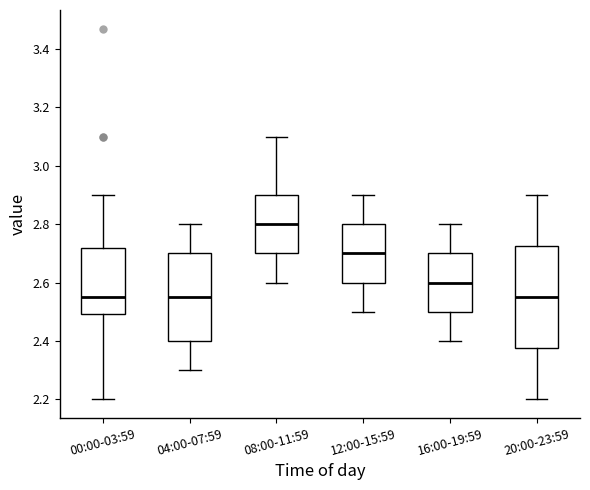

Reading left to right, read every box against the y-axis: the position of its median line, the range the box covers, and the ends of its whiskers. The values are not printed on the chart, so give them approximately, as read against the axis.

00:00-03:59: median 2.56, box 2.50 to 2.72, whiskers 2.20 to 2.90
04:00-07:59: median 2.56, box 2.40 to 2.70, whiskers 2.30 to 2.80
08:00-11:59: median 2.80, box 2.70 to 2.90, whiskers 2.60 to 3.10
12:00-15:59: median 2.70, box 2.60 to 2.80, whiskers 2.50 to 2.90
16:00-19:59: median 2.60, box 2.50 to 2.70, whiskers 2.40 to 2.80
20:00-23:59: median 2.56, box 2.38 to 2.72, whiskers 2.20 to 2.90